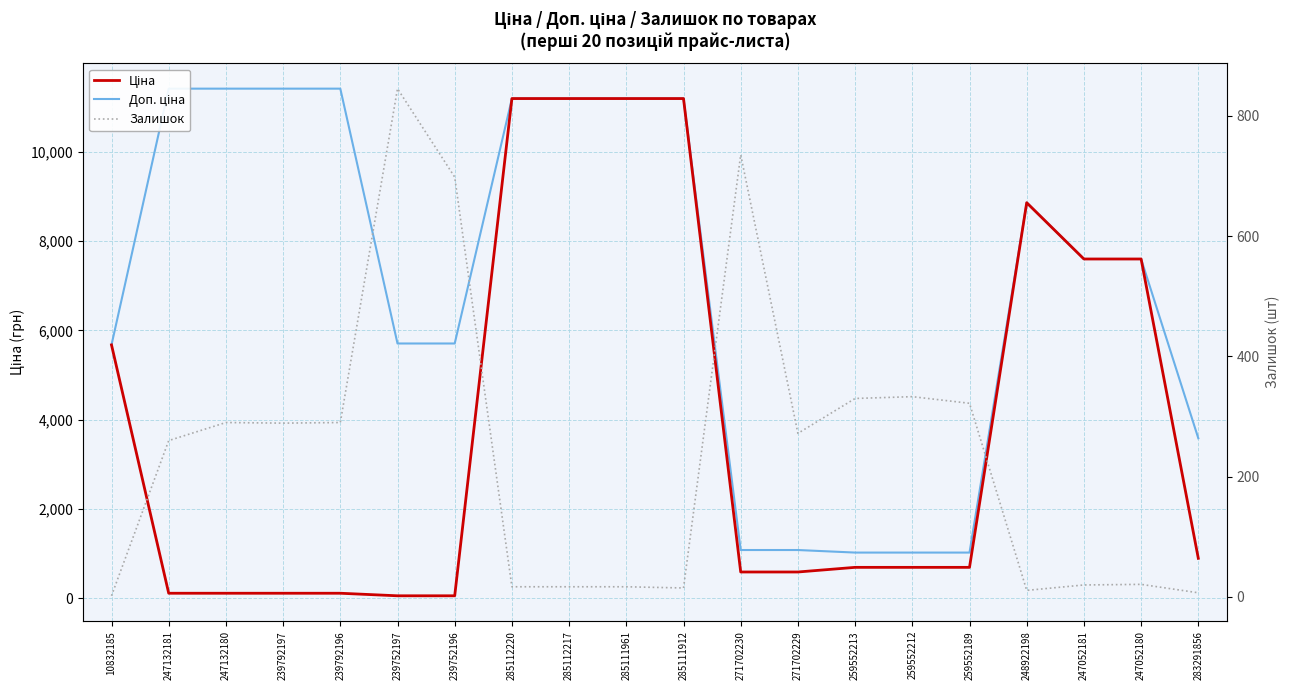

Rank the series at 239792196 from lowest to highest value.

Ціна, Залишок, Доп. ціна